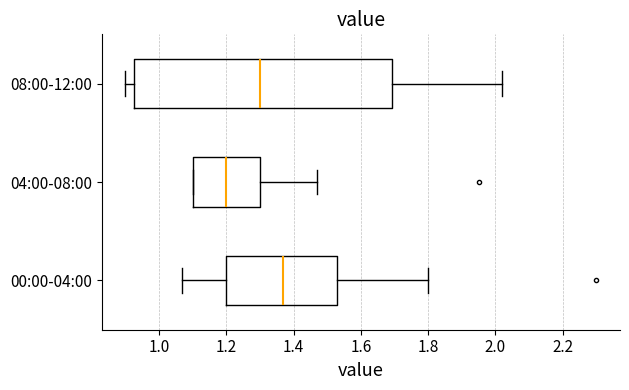

Where is the right edge of the box for 04:00-08:00 on the x-axis? The values are not printed on the chart, so give them approximately, as read against the axis.

1.30